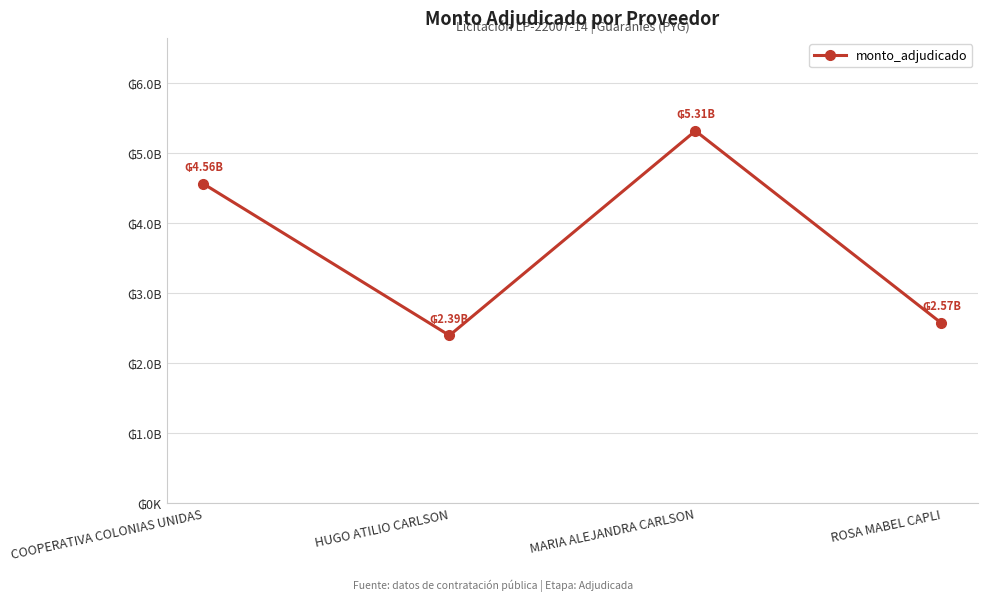

What is the change in value from COOPERATIVA COLONIAS UNIDAS to HUGO ATILIO CARLSON?

-2166353235